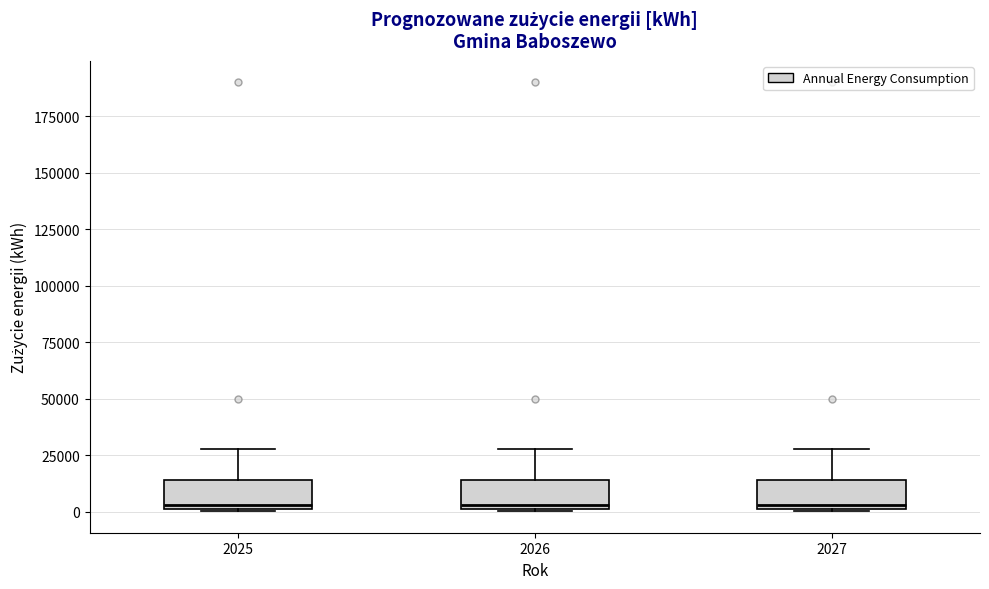

Where is the lower edge of the box at x = 2027 on the y-axis? The values are not printed on the chart, so give them approximately, as read against the axis.

0